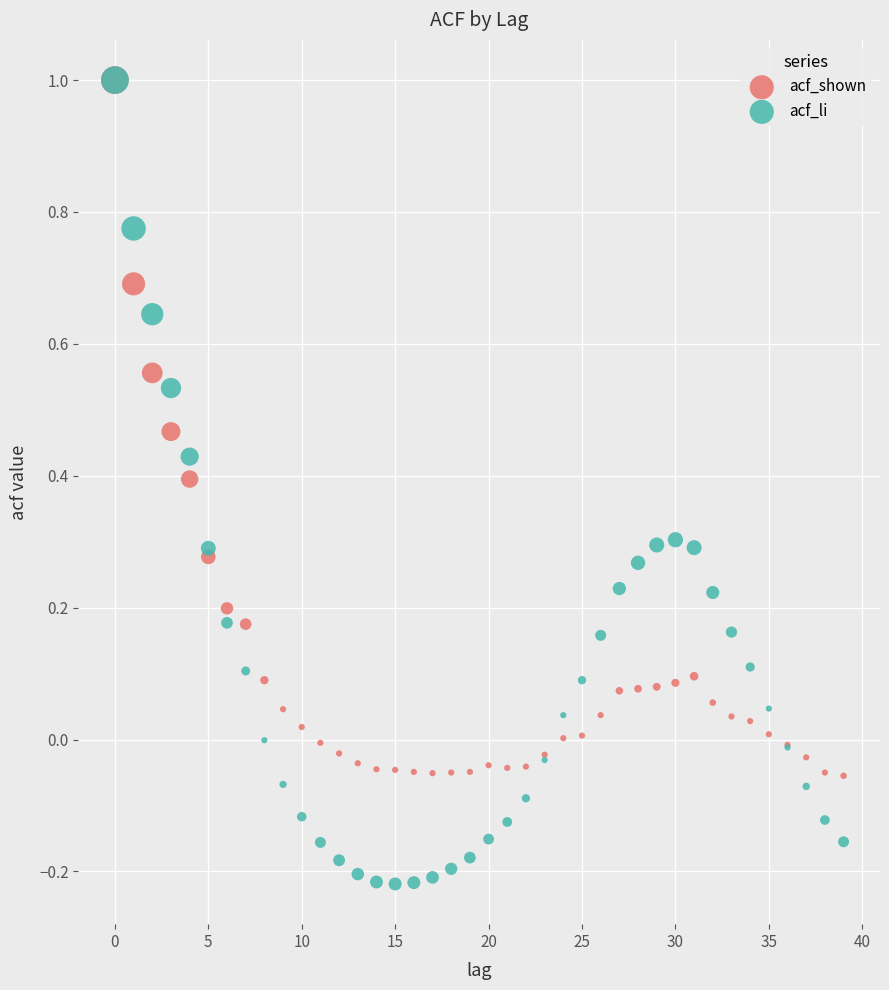

What are all the series names shown in the legend?

acf_shown, acf_li